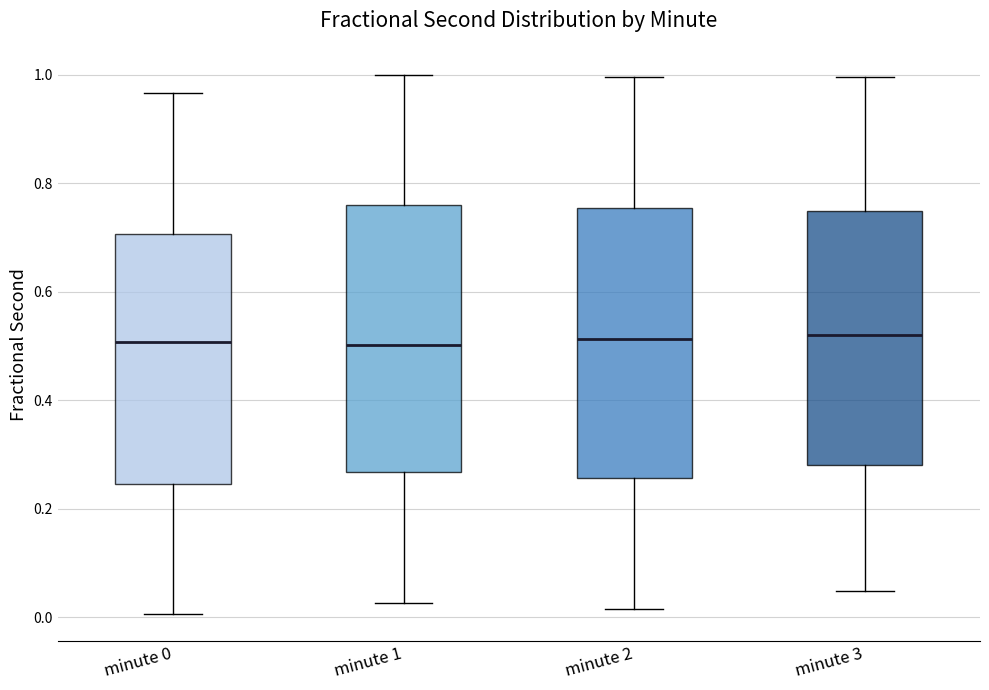

Where does the median line of the box for minute 1 sit on the y-axis? The values are not printed on the chart, so give them approximately, as read against the axis.

0.50